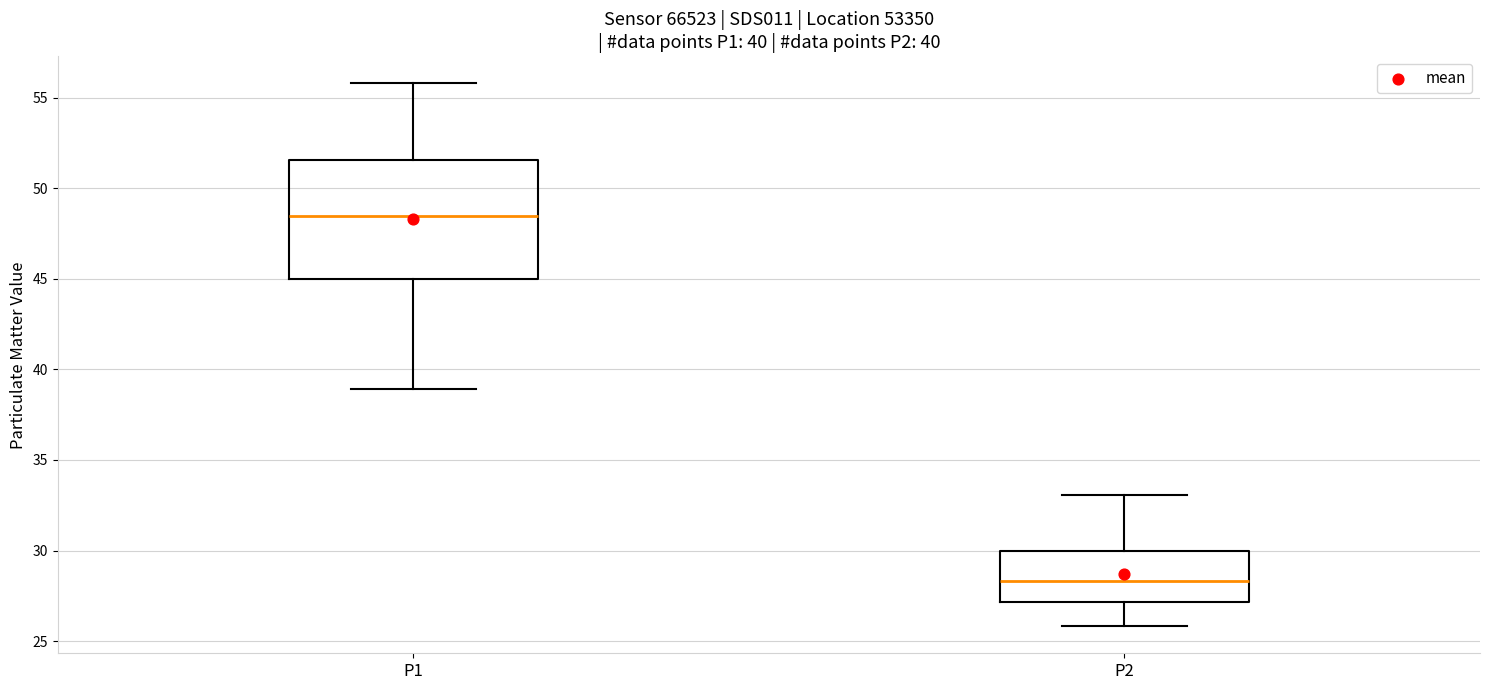

Which box is the tallest, from its lower edge to its upper edge?

P1